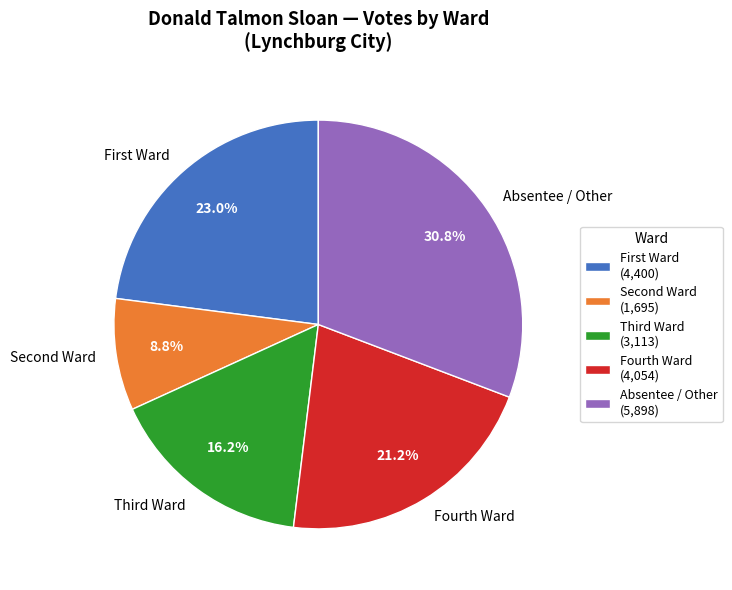

Count the number of slices in the pie.

5